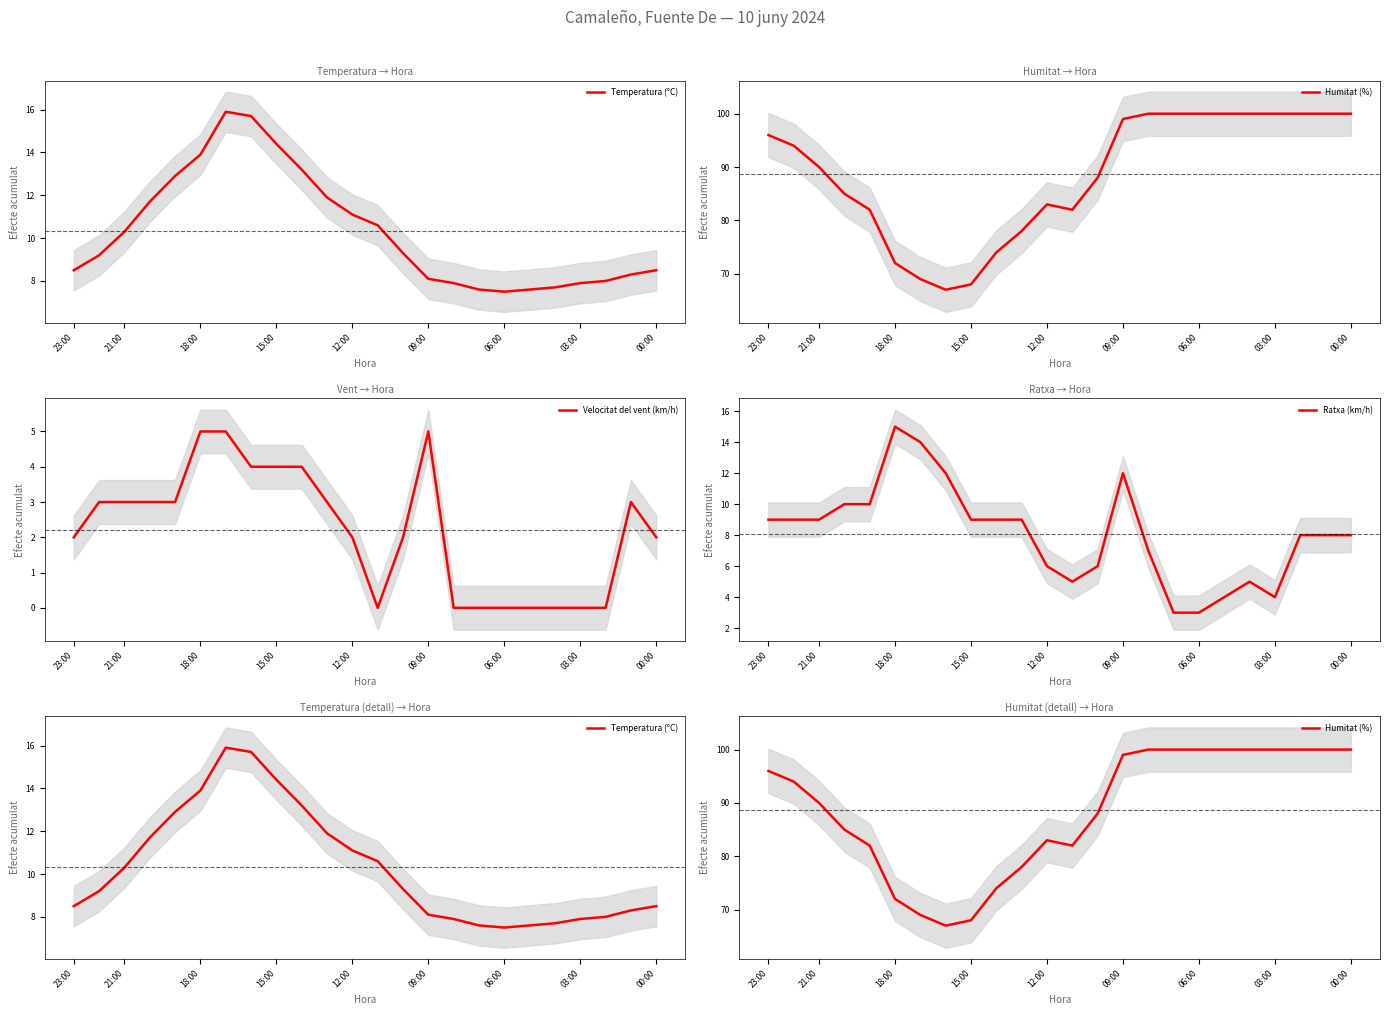

Reading right to left, extract all data points from this chart.

Temperatura (°C): 8.5	8.3	8.0	7.9	7.7	7.6	7.5	7.6	7.9	8.1	9.3	10.6	11.1	11.9	13.2	14.4	15.7	15.9	13.9	12.9	11.7	10.3	9.2	8.5
Humitat (%): 100.0	100.0	100.0	100.0	100.0	100.0	100.0	100.0	100.0	99.0	88.0	82.0	83.0	78.0	74.0	68.0	67.0	69.0	72.0	82.0	85.0	90.0	94.0	96.0
Velocitat del vent (km/h): 2.0	3.0	0.0	0.0	0.0	0.0	0.0	0.0	0.0	5.0	2.0	0.0	2.0	3.0	4.0	4.0	4.0	5.0	5.0	3.0	3.0	3.0	3.0	2.0
Ratxa (km/h): 8.0	8.0	8.0	4.0	5.0	4.0	3.0	3.0	7.0	12.0	6.0	5.0	6.0	9.0	9.0	9.0	12.0	14.0	15.0	10.0	10.0	9.0	9.0	9.0